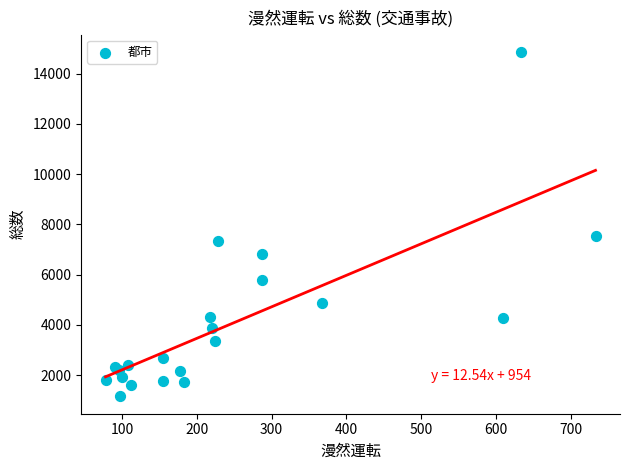

What Y value in the scatter plot is closest to 8007?

7542